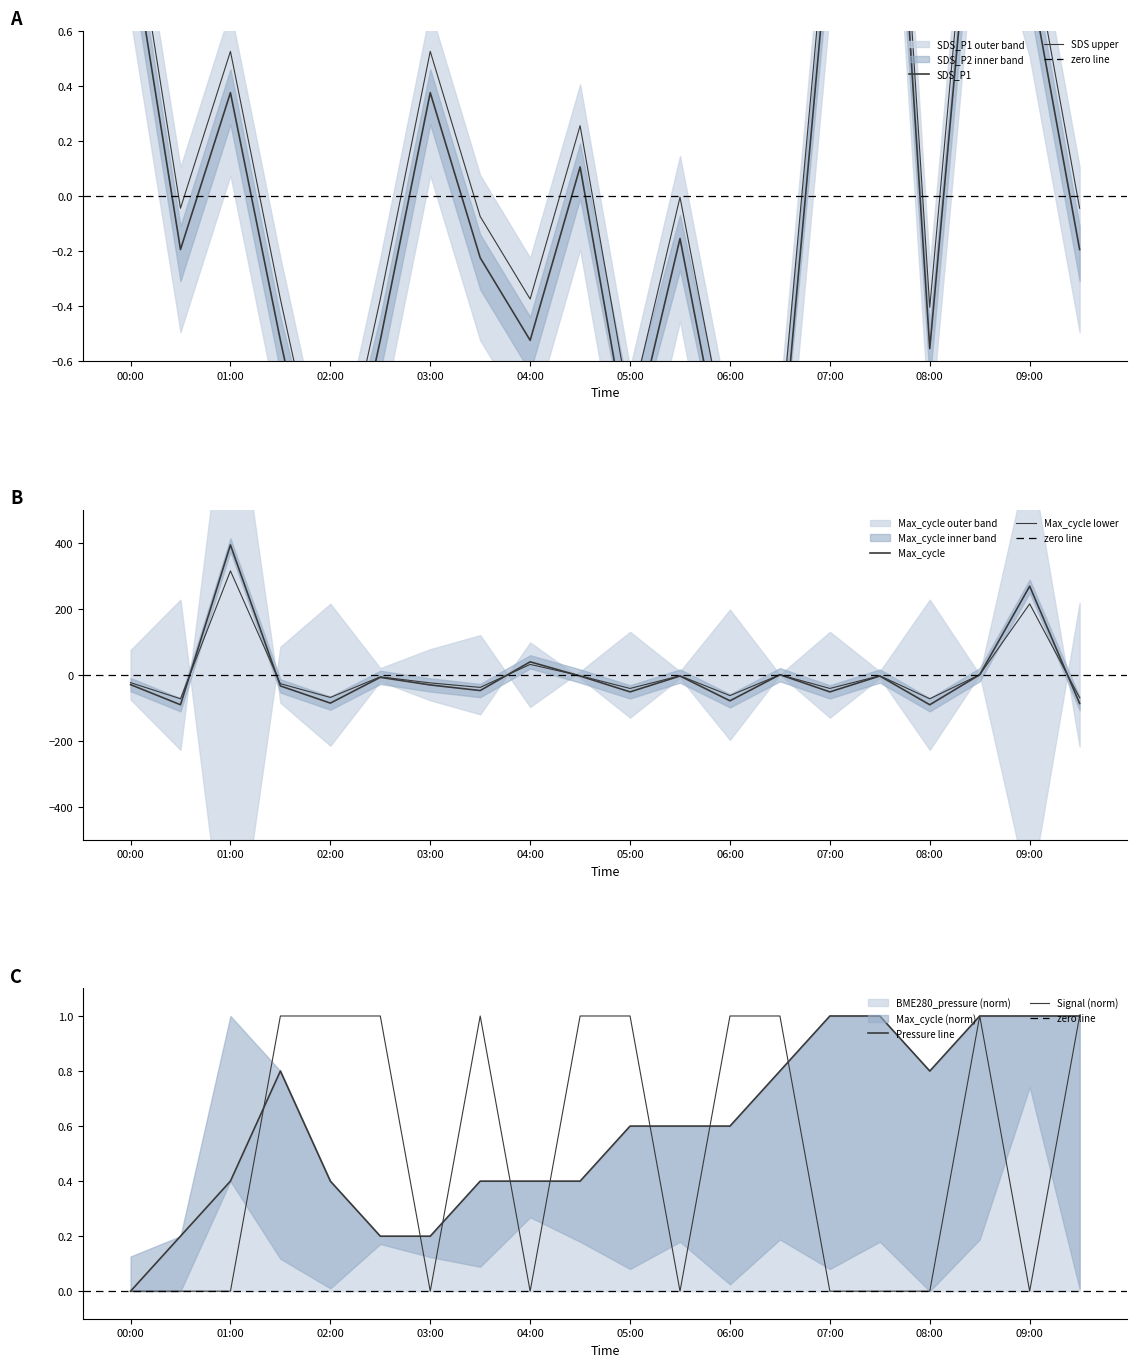

In BME280_pressure, how many points are higher than both neighbors (excluding endpoints)?

1